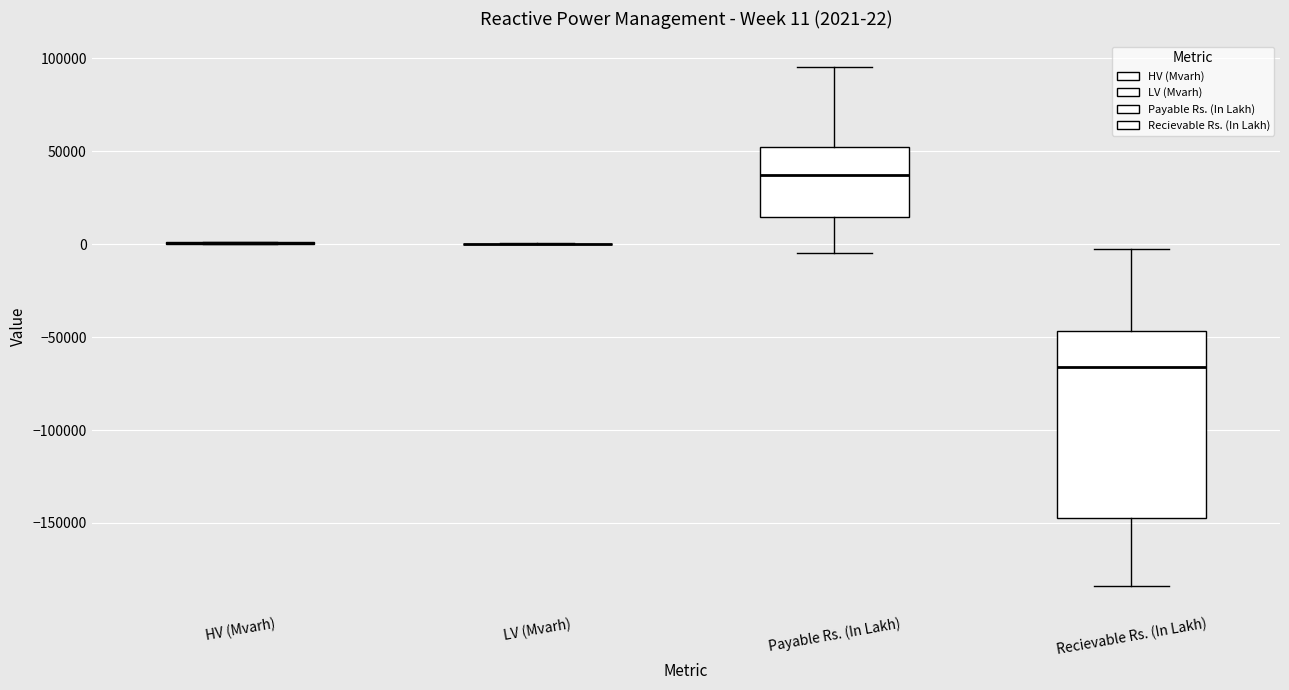

Comparing the boxes themselves (not the whiskers), which one is the tallest?

Recievable Rs. (In Lakh)